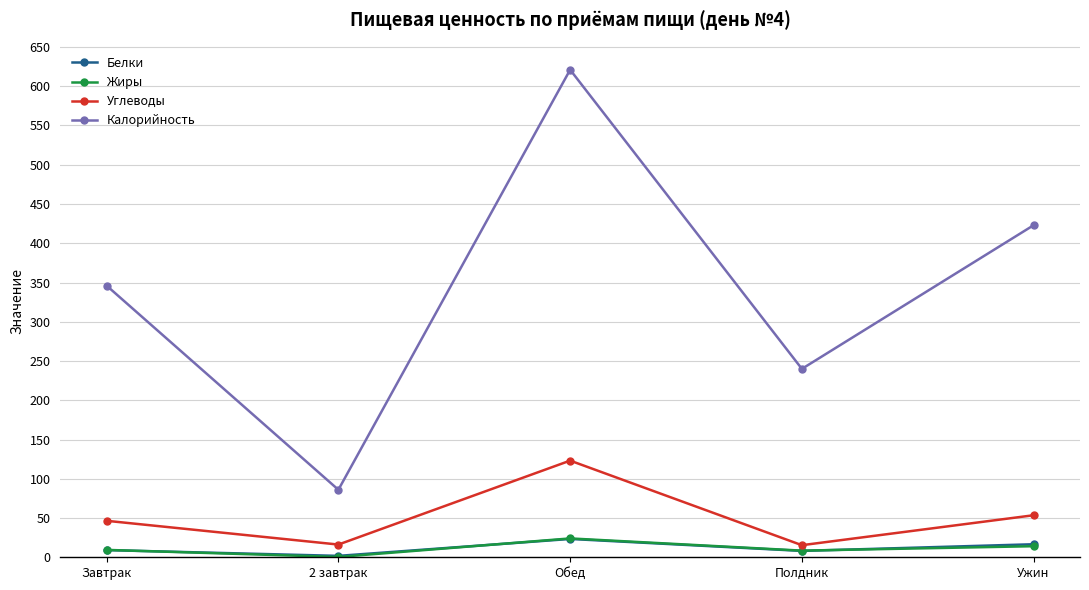

What value does the Белки series have at Ужин?

16.6